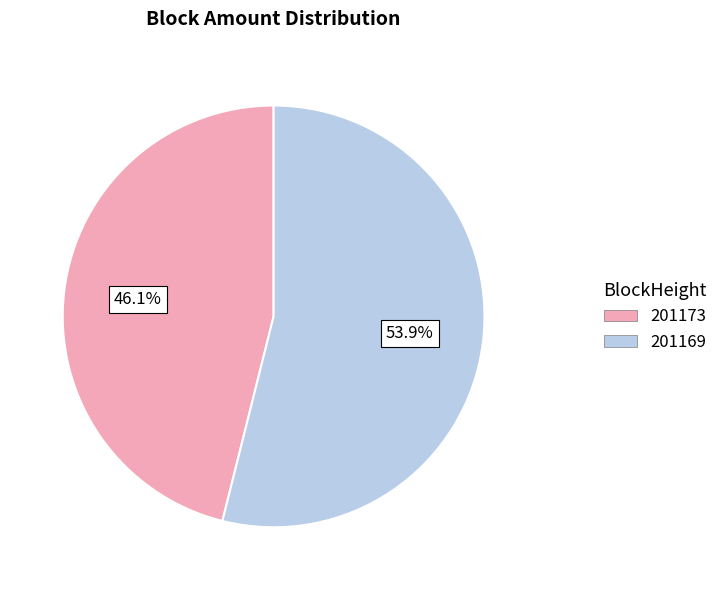

What percentage do 201173 and 201169 together represent?

100.0%